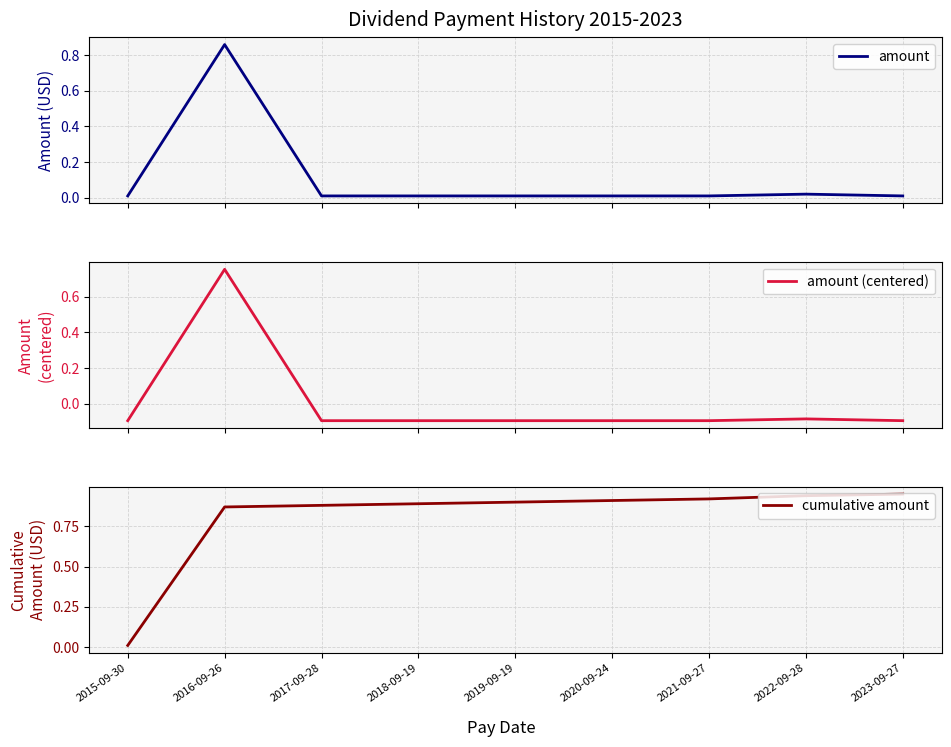

What is the difference between the maximum and minimum values in the cumulative amount series?

0.9